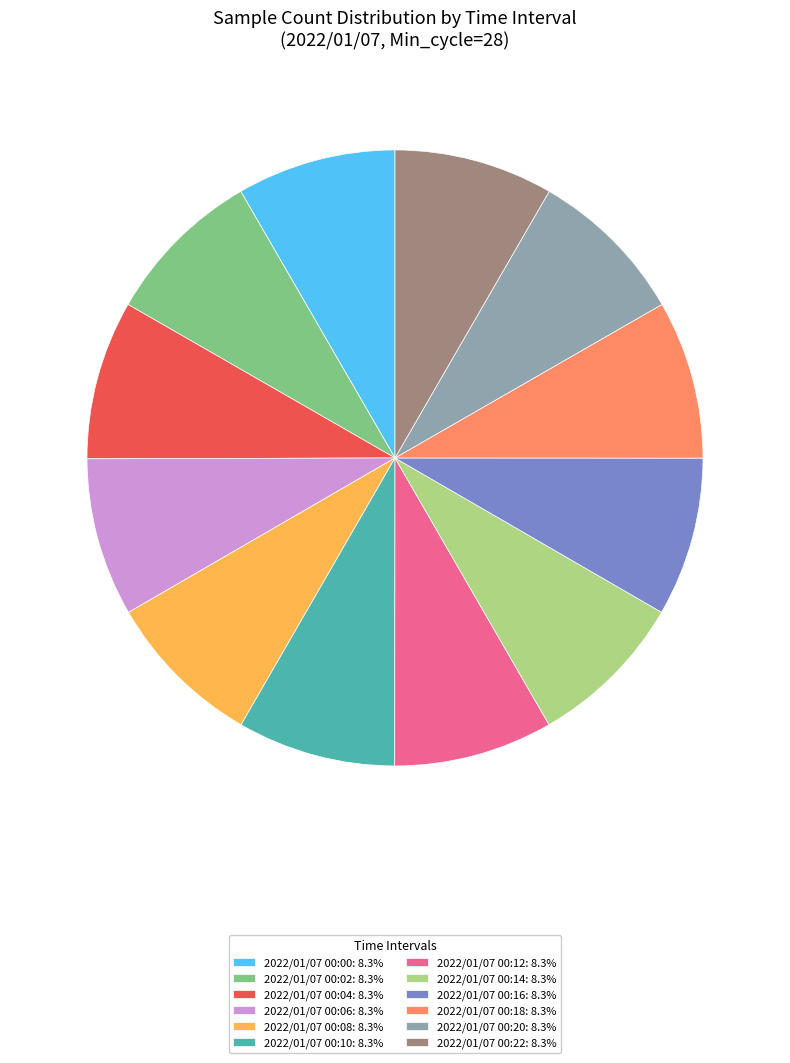

What is the ratio of the value at 2022/01/07 00:22: 8.3% to the value at 2022/01/07 00:16: 8.3%?

1.0